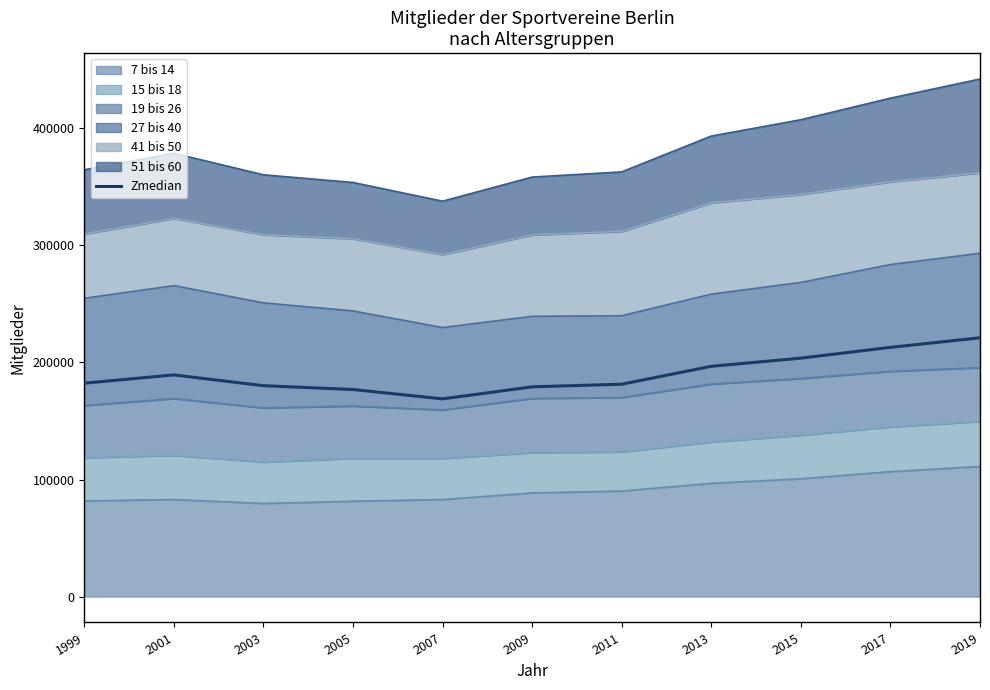

Does the chart display data point markers on the line(s)?

No